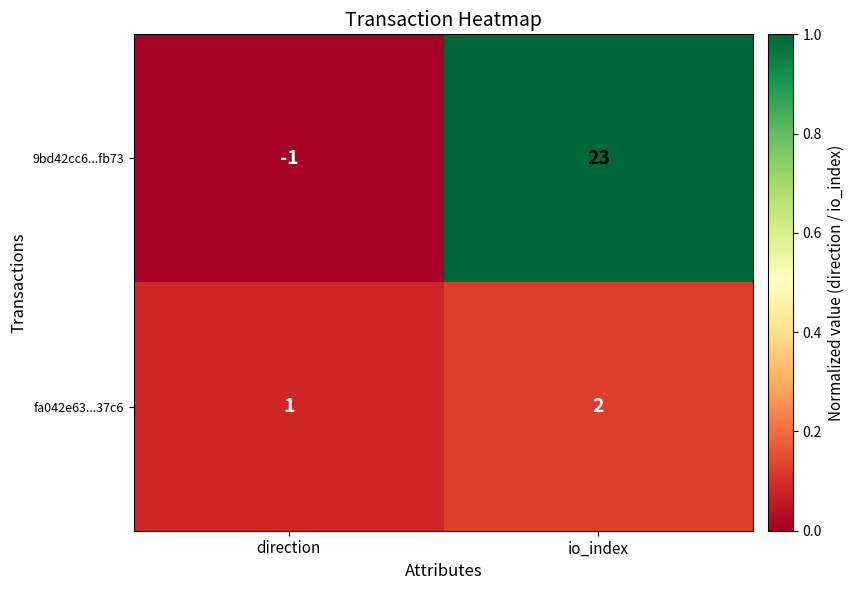

The 9bd42cc6...fb73 series shows 23 at io_index. True or false?

True